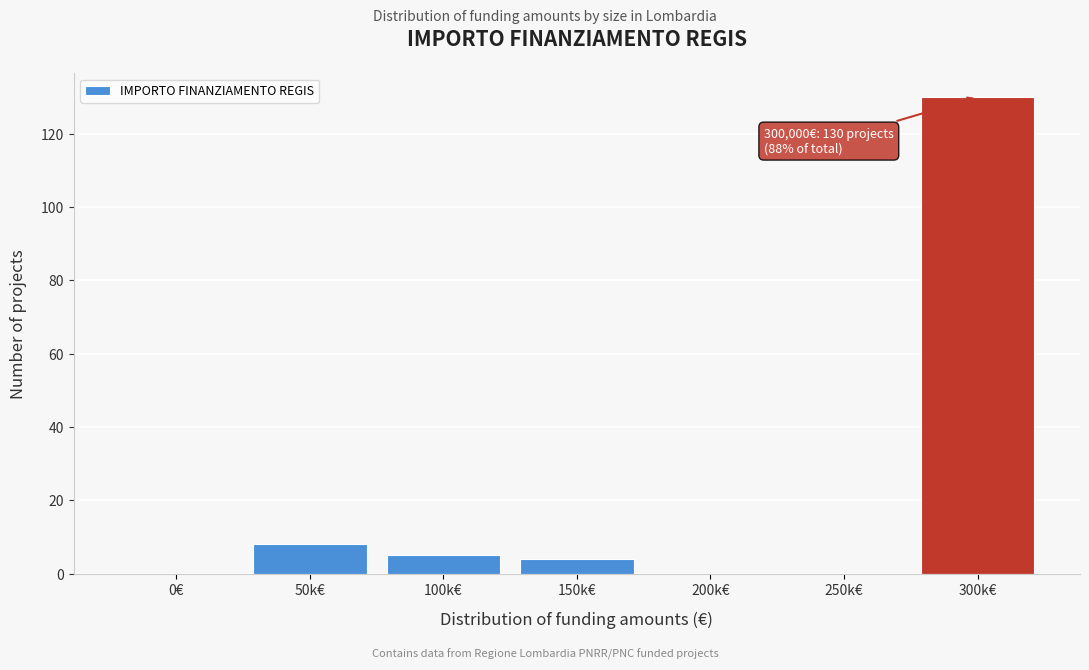

Reading left to right, extract all data points from this chart.

0€=0	50k€=8	100k€=5	150k€=4	200k€=0	250k€=0	300k€=130